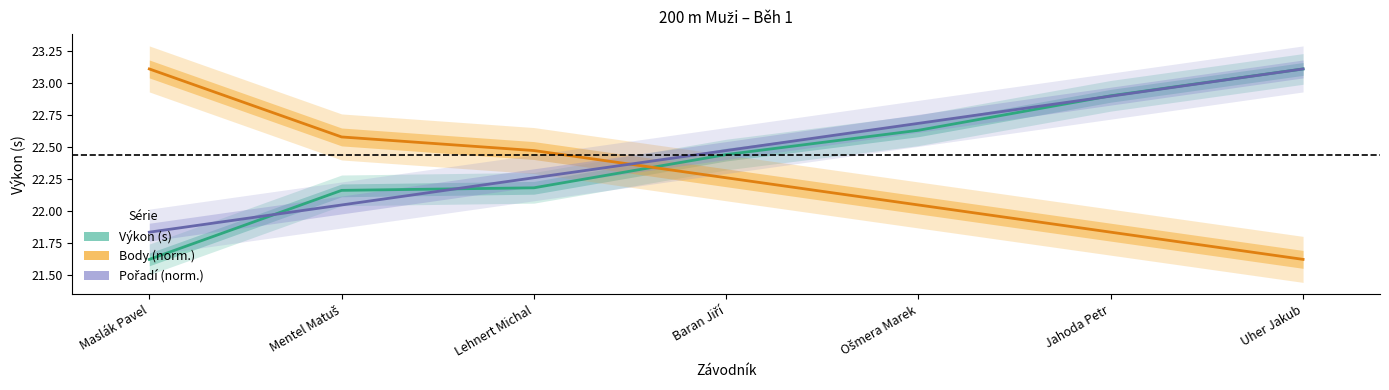

Which series has the largest total across all categories?

Pořadí (norm.)